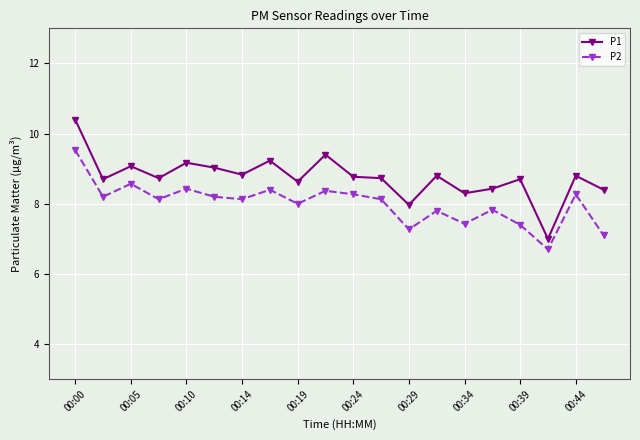

True or false: P2 and P1 intersect in this chart.

False